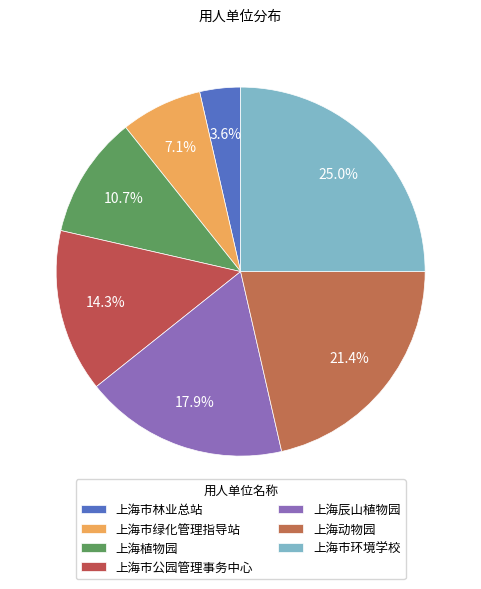

What is the largest slice in the pie chart?

上海市环境学校